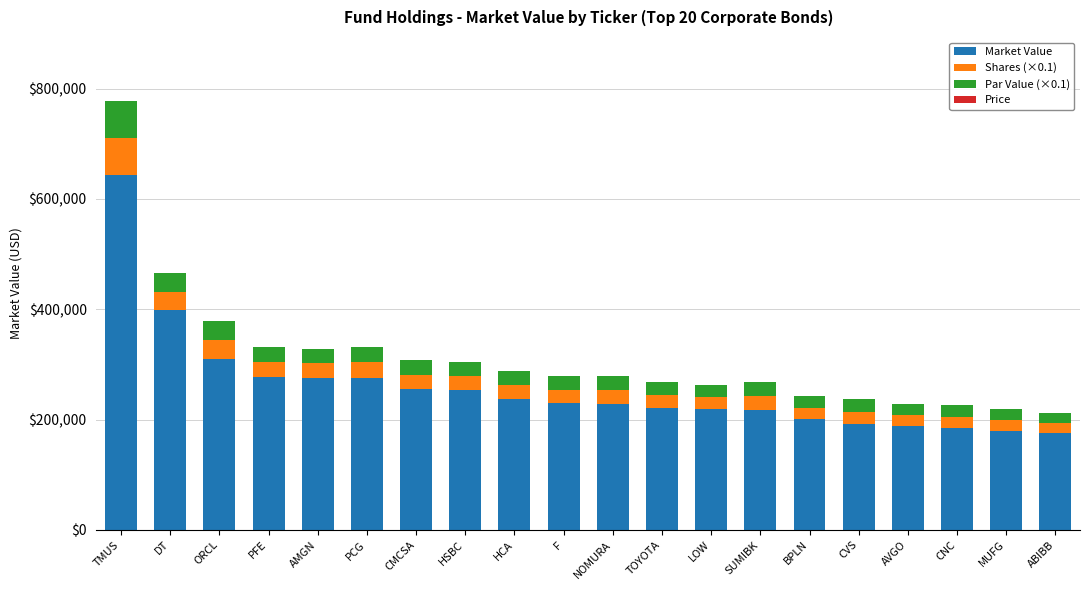

The value of Market Value at TMUS is 643030.8. True or false?

True